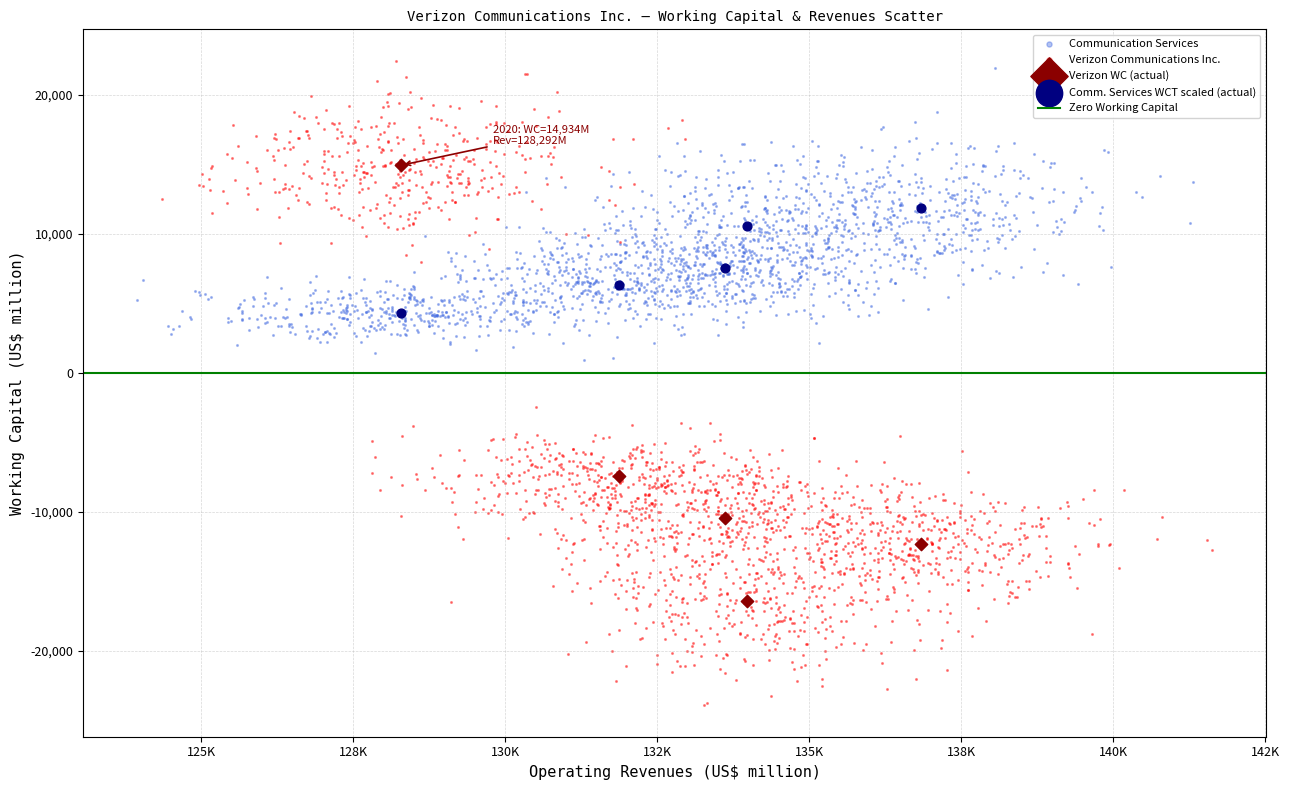

Which series contains the lowest Y value?

Verizon Communications Inc.